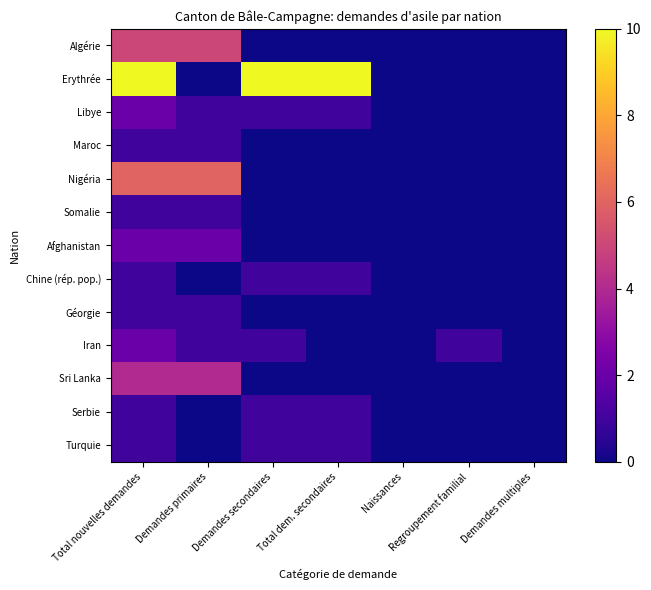

List the series in order of their peak value, lowest first.

Maroc, Somalie, Chine (rép. pop.), Géorgie, Serbie, Turquie, Libye, Afghanistan, Iran, Sri Lanka, Algérie, Nigéria, Erythrée